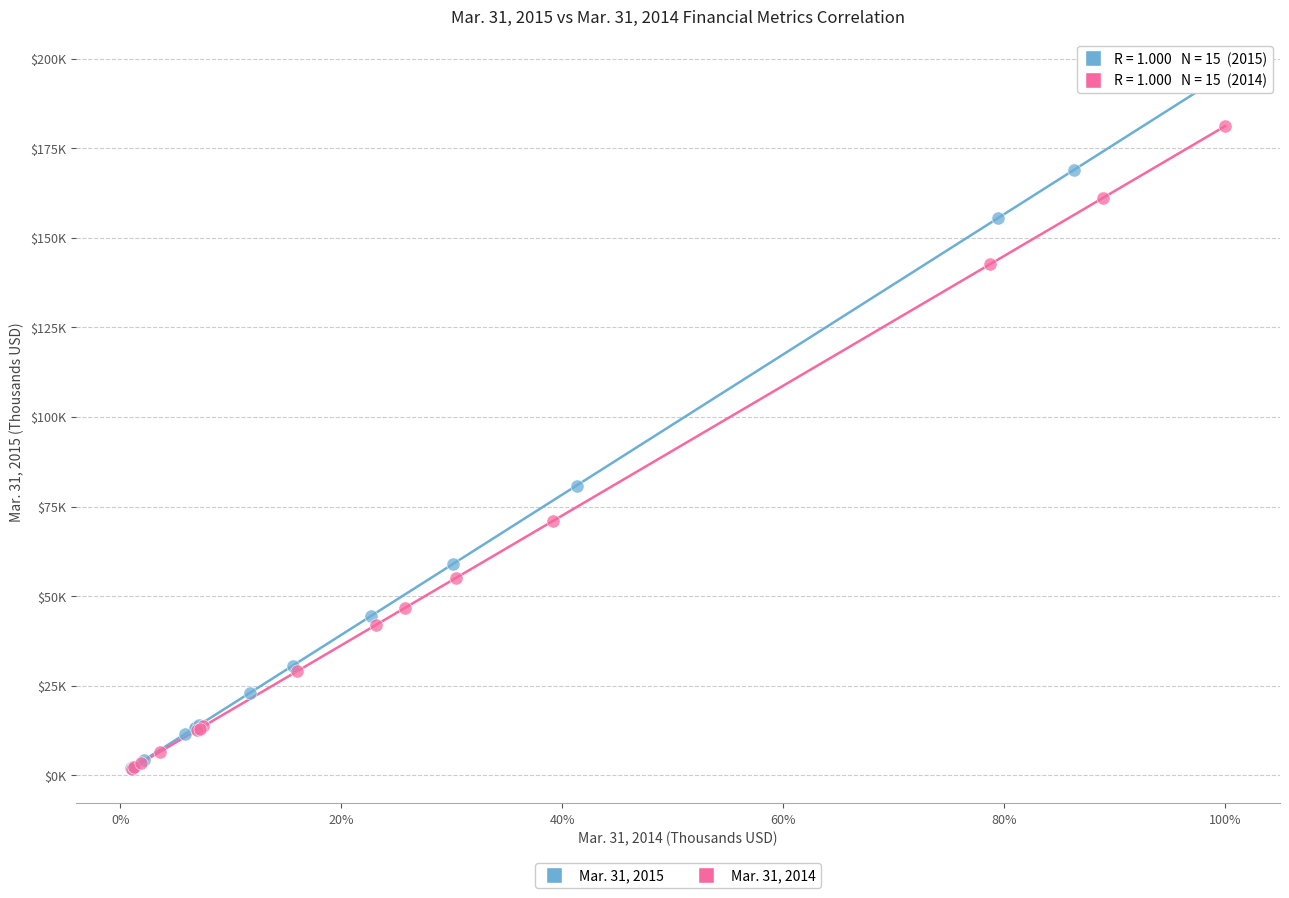

What are all the series names shown in the legend?

Mar. 31, 2015, Mar. 31, 2014